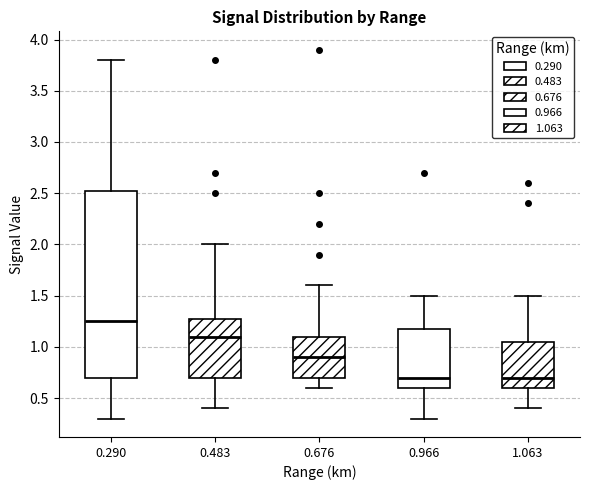

Reading left to right, transcribe this box plot: for each box, give where its median line is, the range the box spans, and where its two whiskers end, as read against the y-axis. The values are not printed on the chart, so give them approximately, as read against the axis.

0.290: median 1.25, box 0.70 to 2.55, whiskers 0.30 to 3.80
0.483: median 1.10, box 0.70 to 1.30, whiskers 0.40 to 2.00
0.676: median 0.90, box 0.70 to 1.10, whiskers 0.60 to 1.60
0.966: median 0.70, box 0.60 to 1.20, whiskers 0.30 to 1.50
1.063: median 0.70, box 0.60 to 1.05, whiskers 0.40 to 1.50